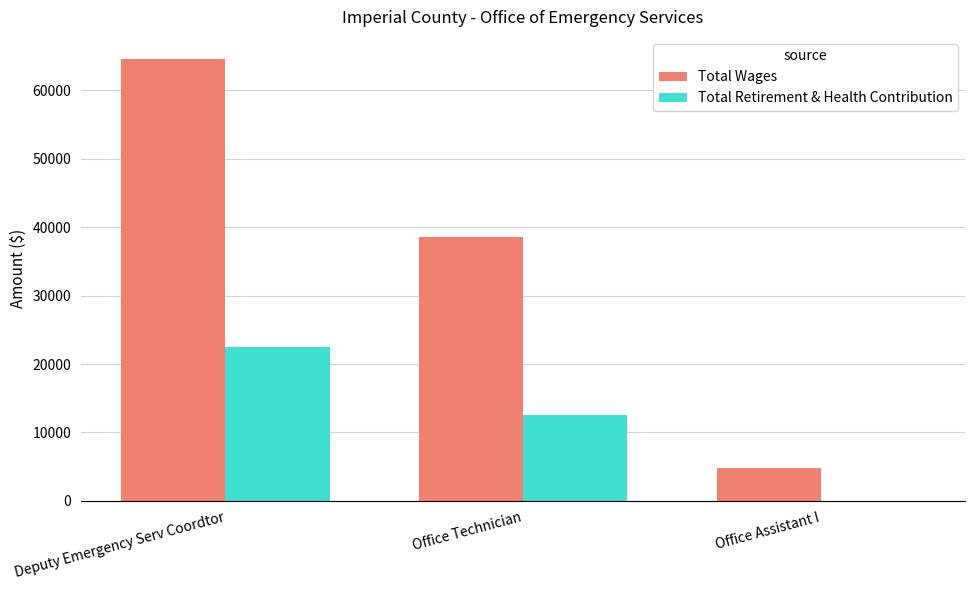

Reading left to right, transcribe all the data shown in this chart.

Total Wages: 64599	38549	4754
Total Retirement & Health Contribution: 22495	12497	0